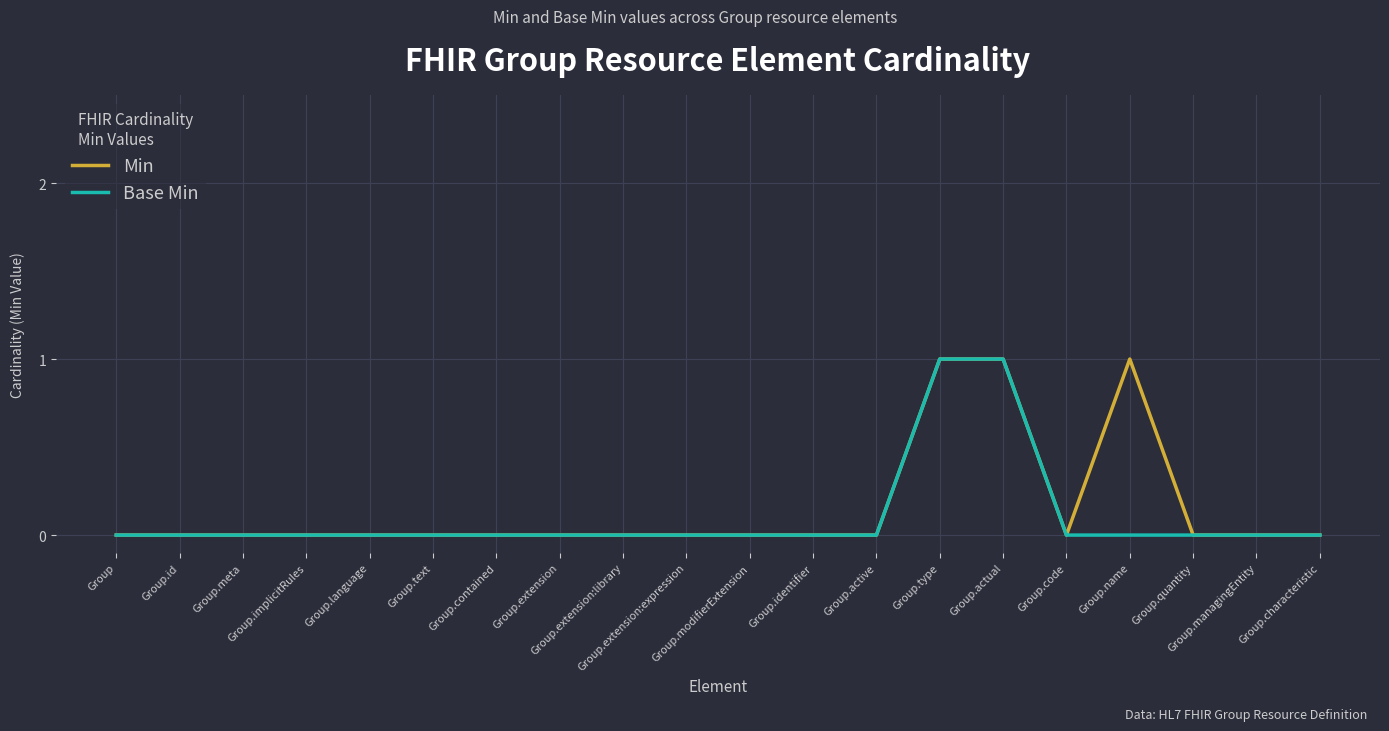

Rank the categories by Base Min value from lowest to highest.

Group, Group.id, Group.meta, Group.implicitRules, Group.language, Group.text, Group.contained, Group.extension, Group.extension:library, Group.extension:expression, Group.modifierExtension, Group.identifier, Group.active, Group.code, Group.name, Group.quantity, Group.managingEntity, Group.characteristic, Group.type, Group.actual